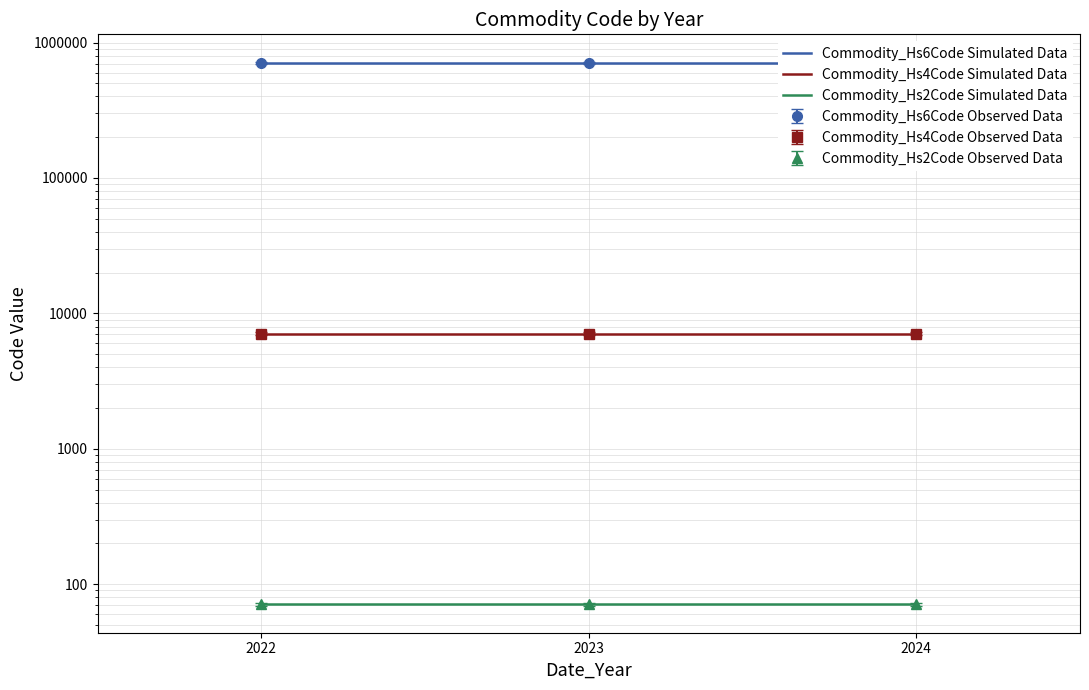

What is the value of the Commodity_Hs4Code Simulated Data point at the 3rd from the left?

7103